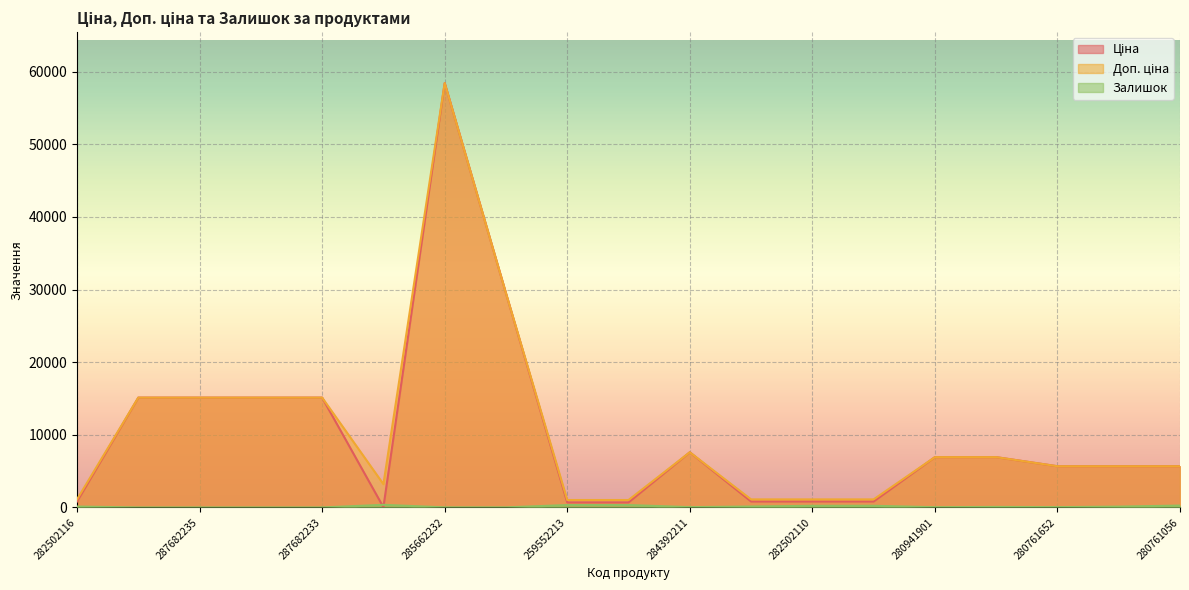

Between 287682234 and 259552212, which series saw the biggest shift?

Ціна